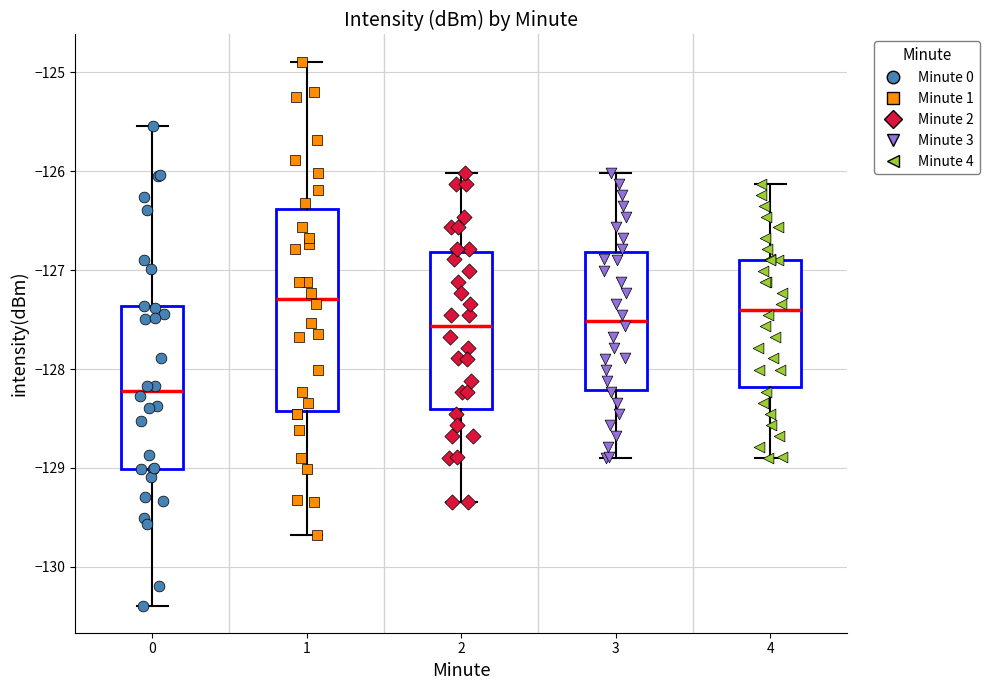

Which box has the lowest median line?

0